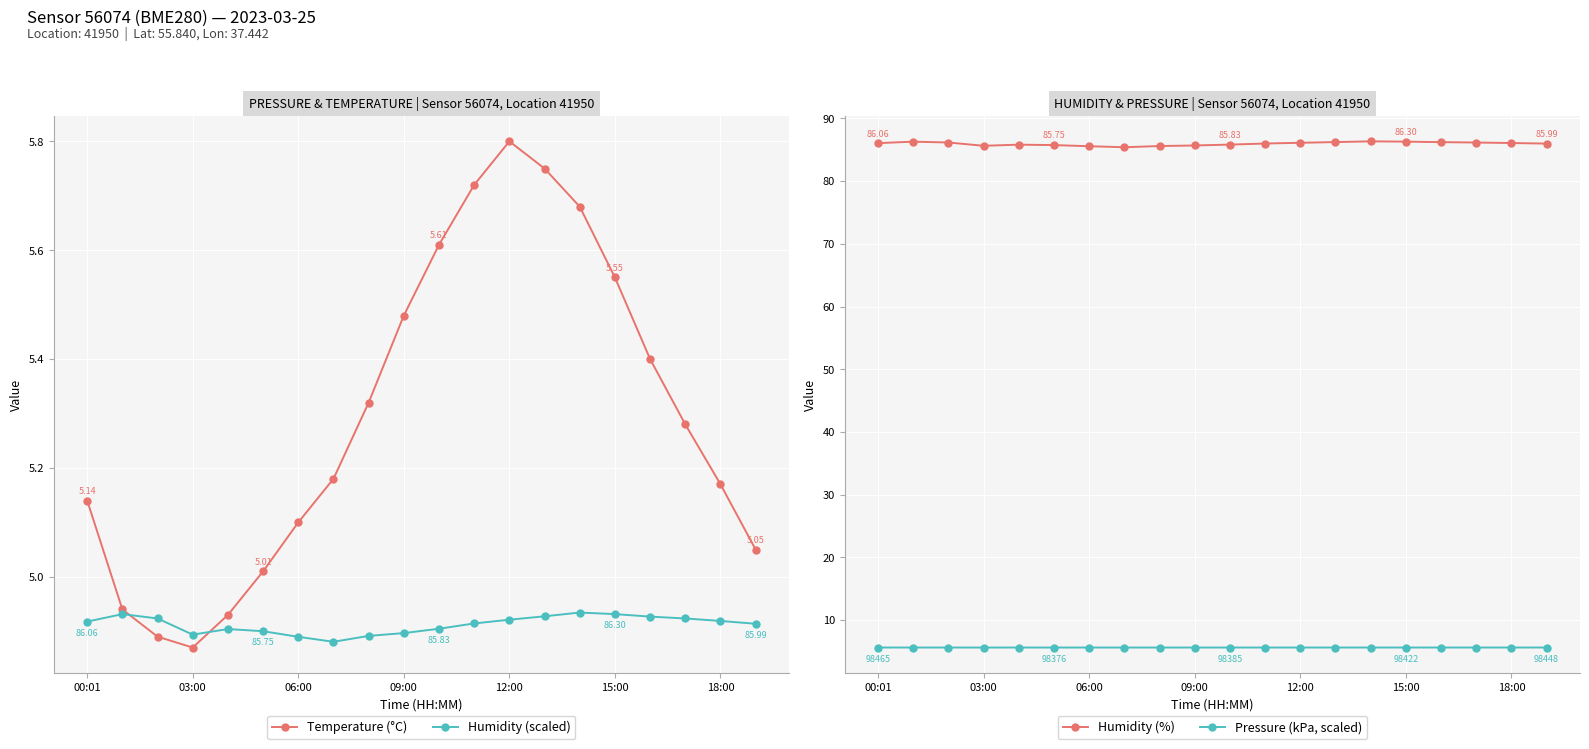

Is it true that Temperature (°C) equals 1.7 at 09:00?

False